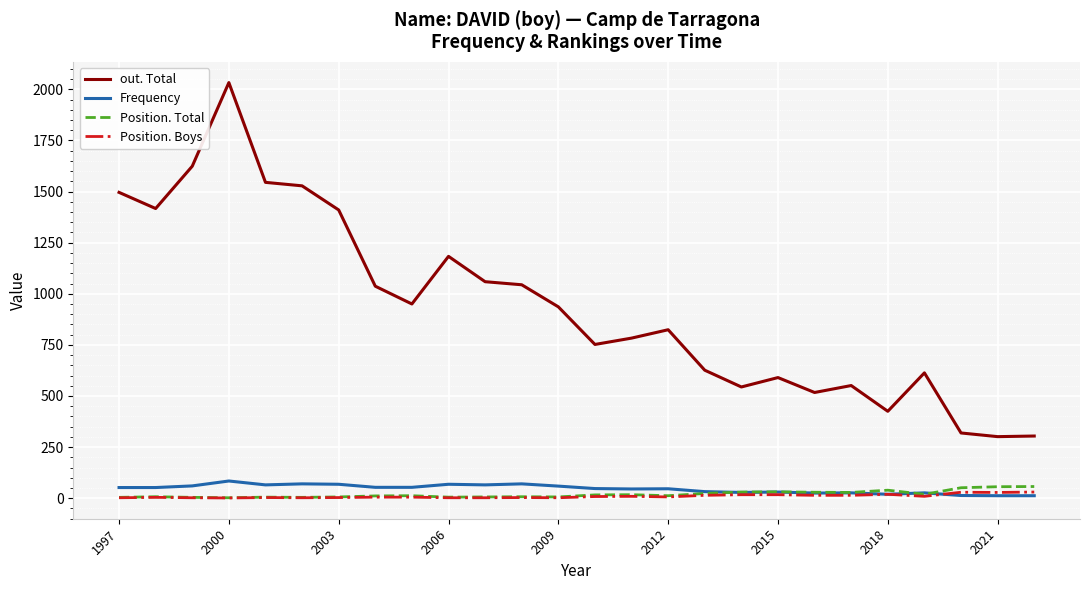

In Position. Total, how many points are higher than both neighbors (excluding endpoints)?

7